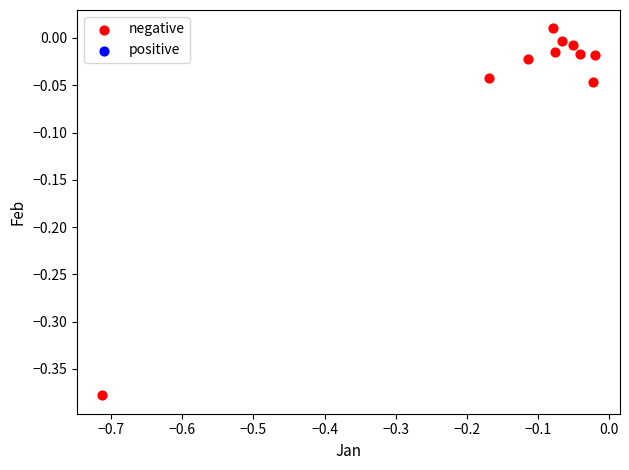

What is the range of Y values (max minus min)?

0.4